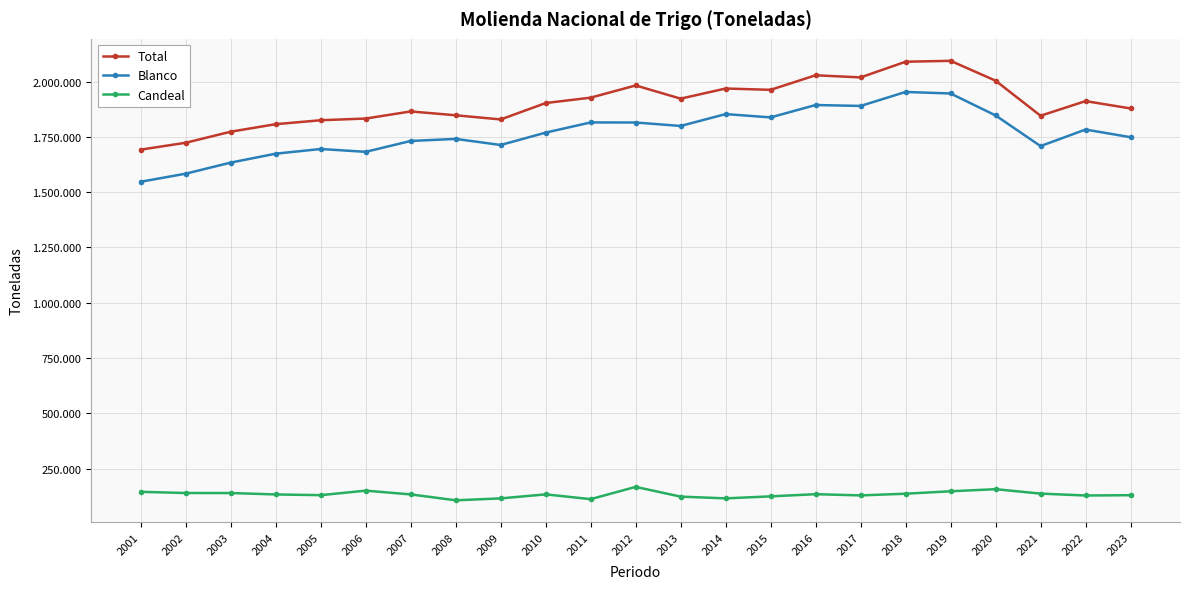

Is this an area chart (filled region under the line)?

No